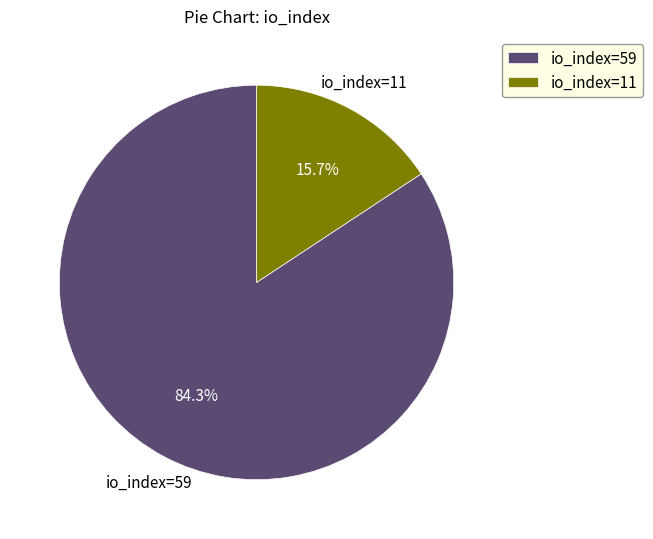

To the nearest percent, what portion does io_index=59 represent?

84%